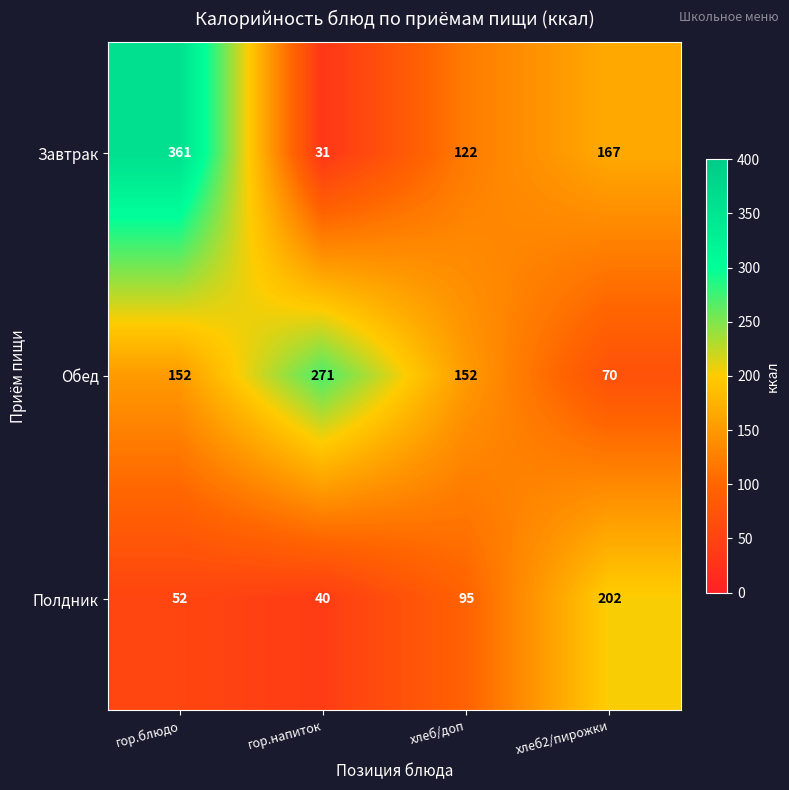

True or false: Завтрак has a value of 197 at гор.блюдо.

False